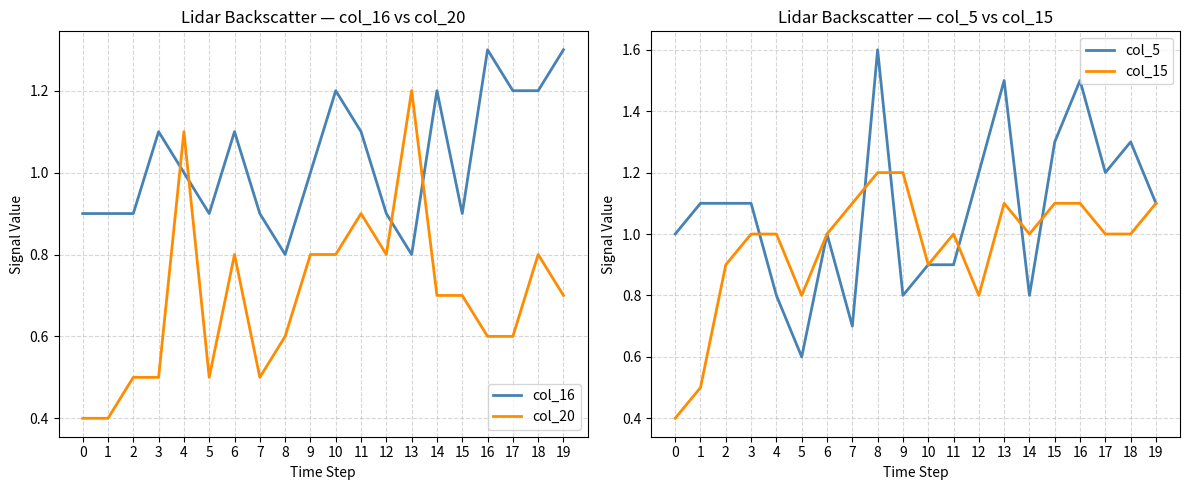

Does the chart display data point markers on the line(s)?

No